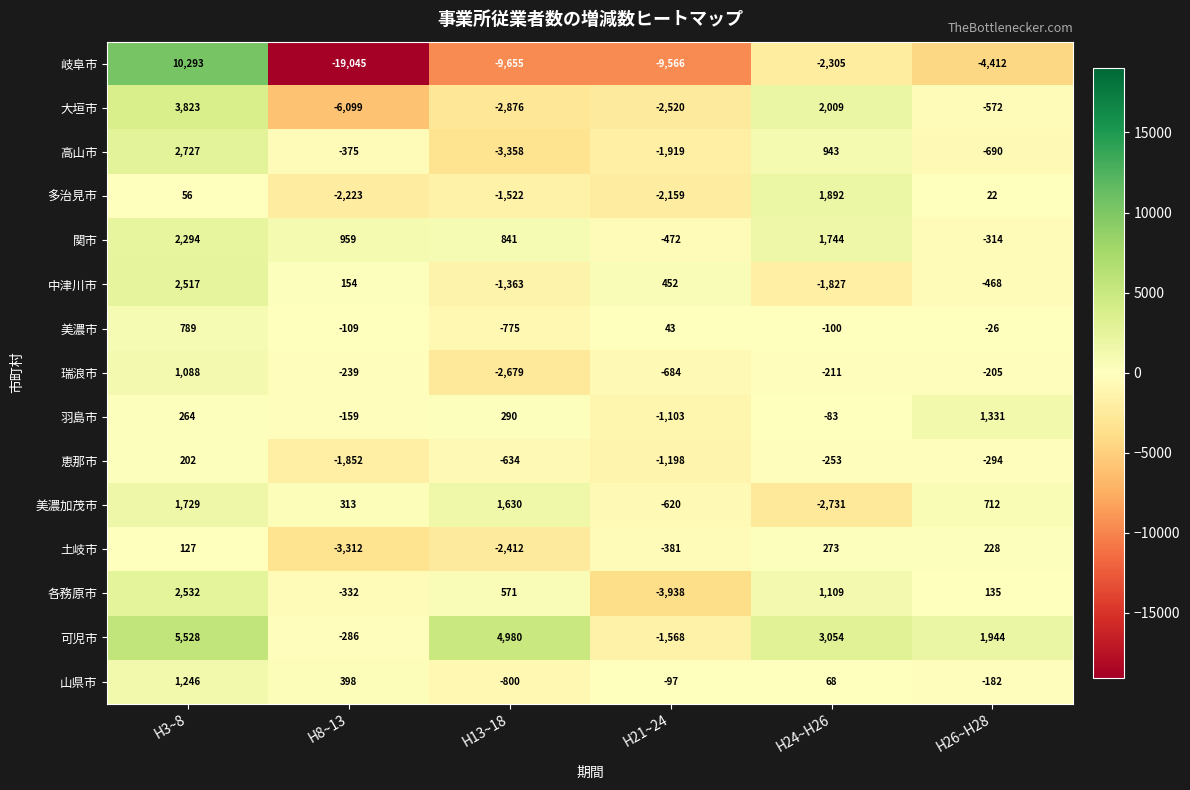

At which label is 各務原市 closest to -703?

H8~13